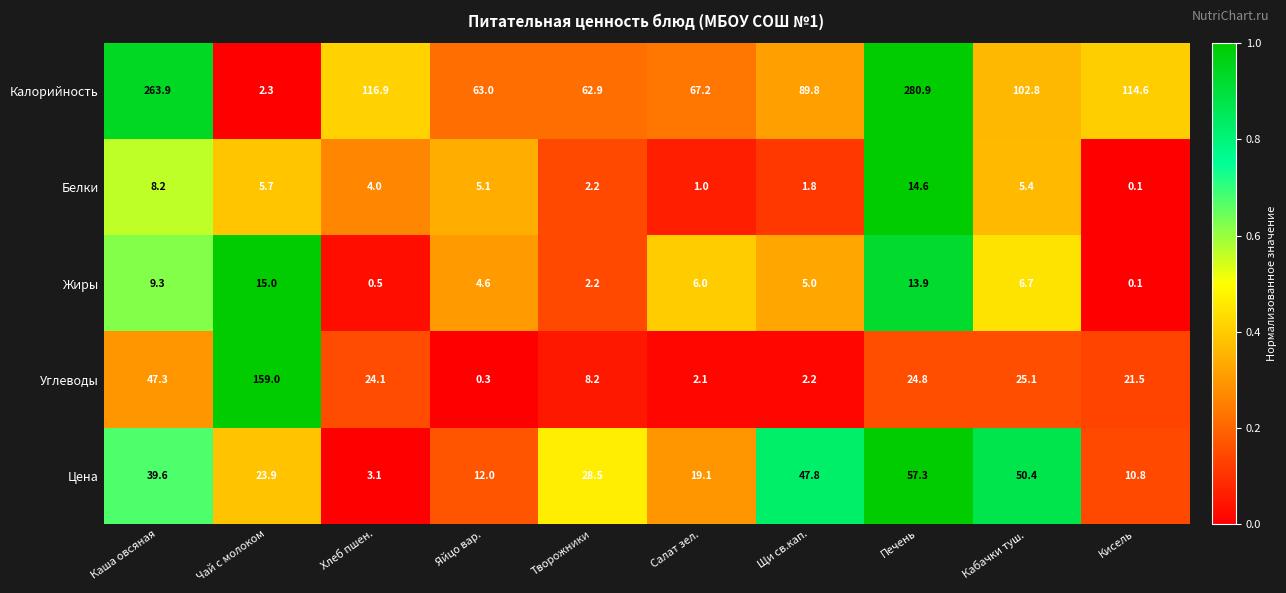

What is the minimum value for Углеводы?

0.3